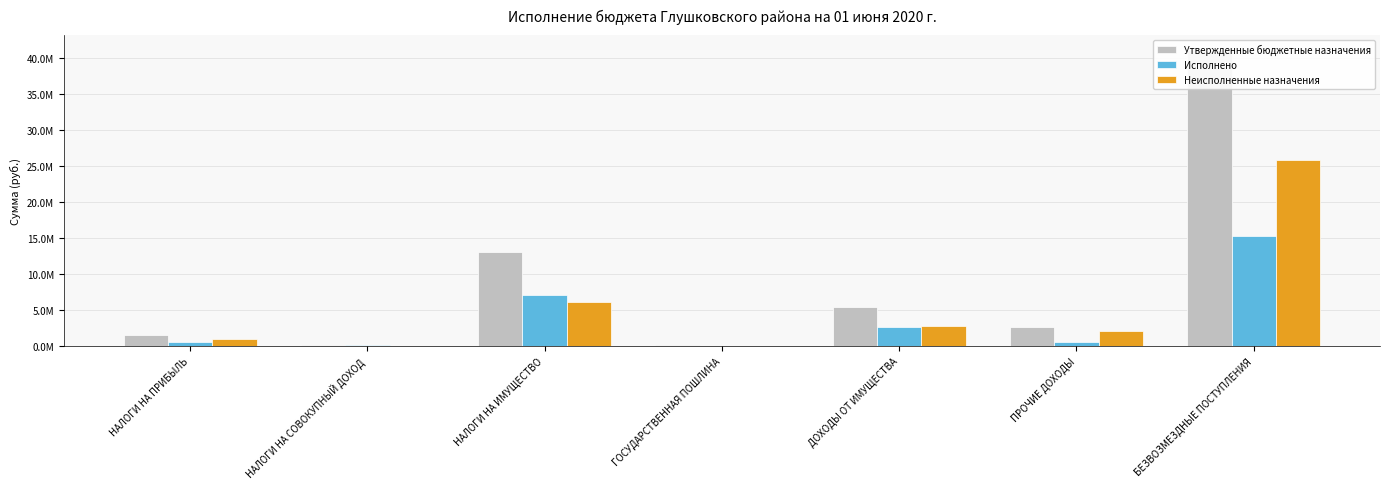

Rank the series by their maximum value, from lowest to highest.

Исполнено, Неисполненные назначения, Утвержденные бюджетные назначения